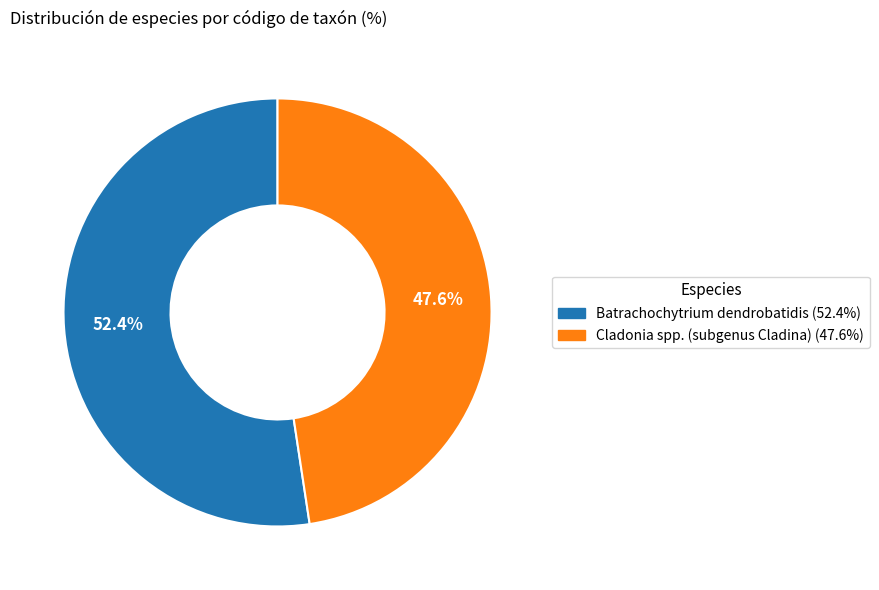

How many slices are in this pie chart?

2